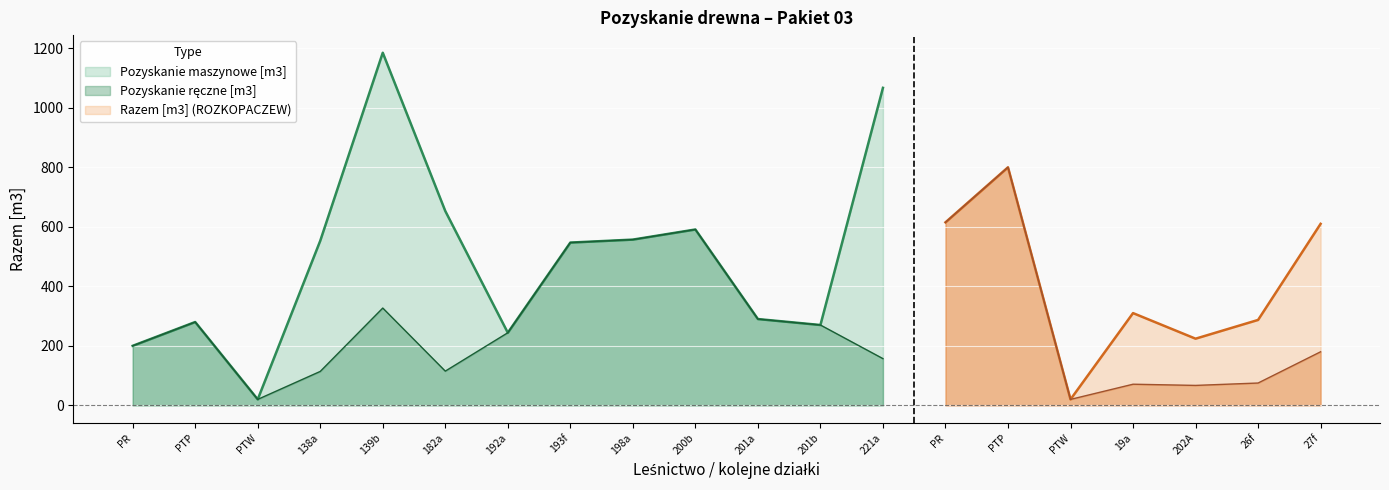

Is it true that Pozyskanie maszynowe [m3] equals 989 at 182a?

False